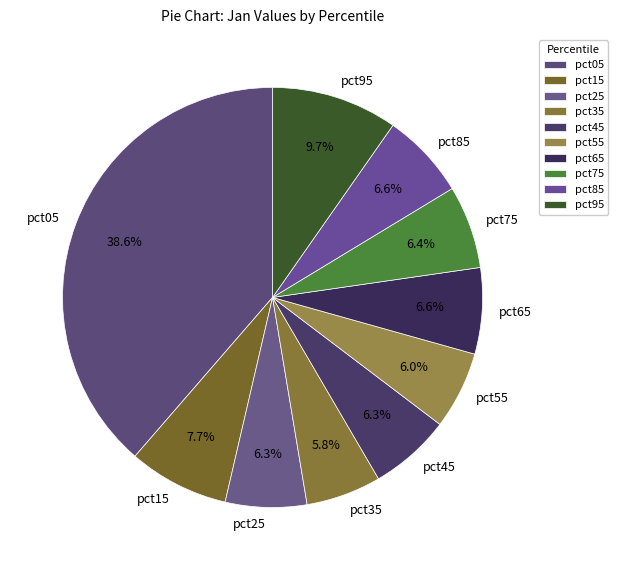

Which category has the biggest portion of the pie?

pct05